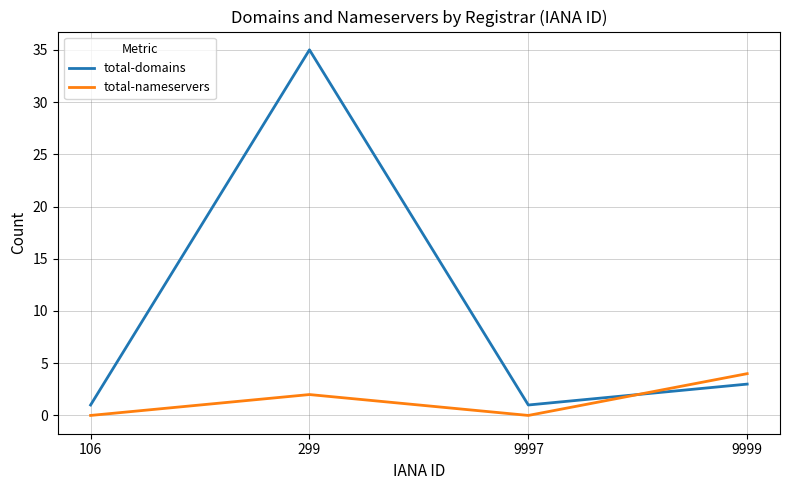

What is the average value of the total-nameservers series?

2